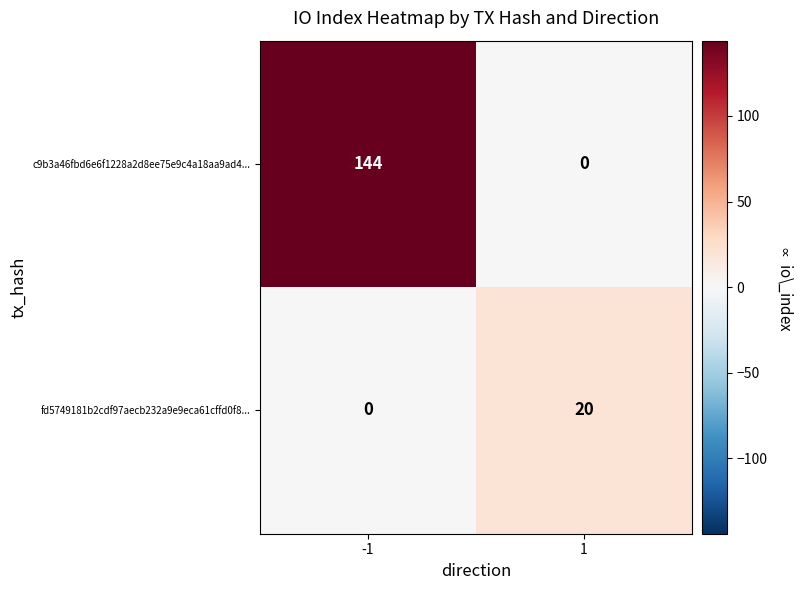

Rank the categories by fd5749181b2cdf97aecb232a9e9eca61cffd0f8... value from highest to lowest.

1, -1